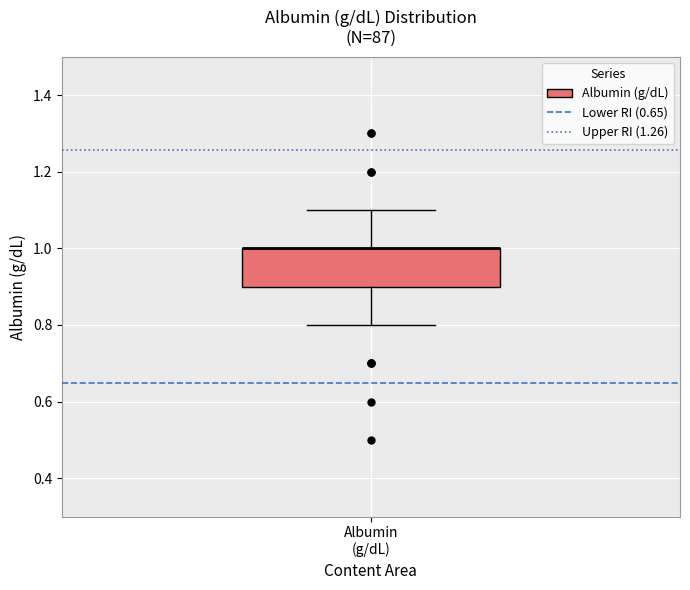

Transcribe this box plot: give where the median line is, the range the box spans, and where the two whiskers end, as read against the y-axis. The values are not printed on the chart, so give them approximately, as read against the axis.

median 1.0 (drawn on the box's upper edge), box 0.9 to 1.0, whiskers 0.8 to 1.1